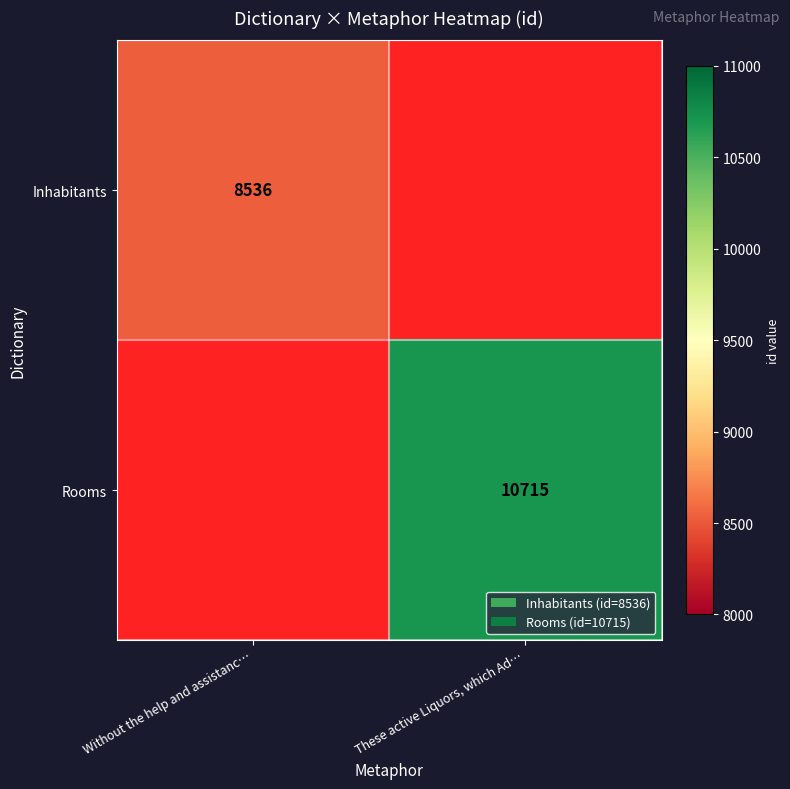

The value of Rooms at These active Liquors, which Ad… is 10715. True or false?

True